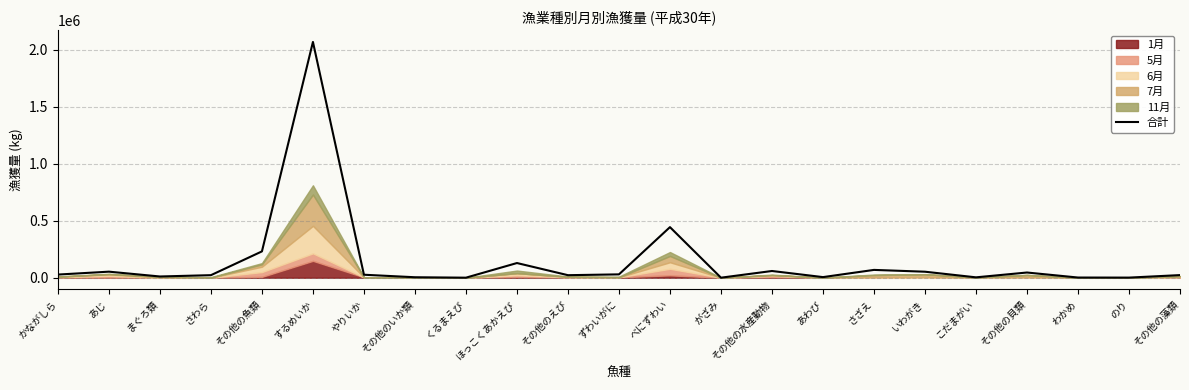

What is the minimum value shown in the chart?

205.0